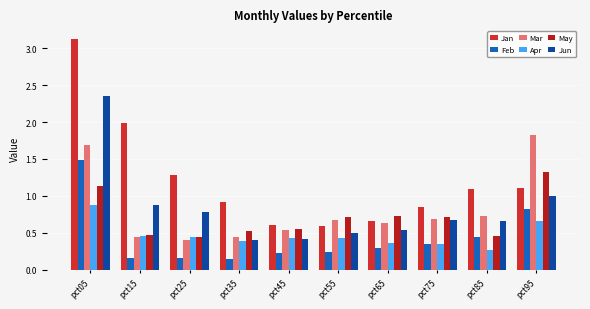

What value does the Apr series have at pct95?

0.7